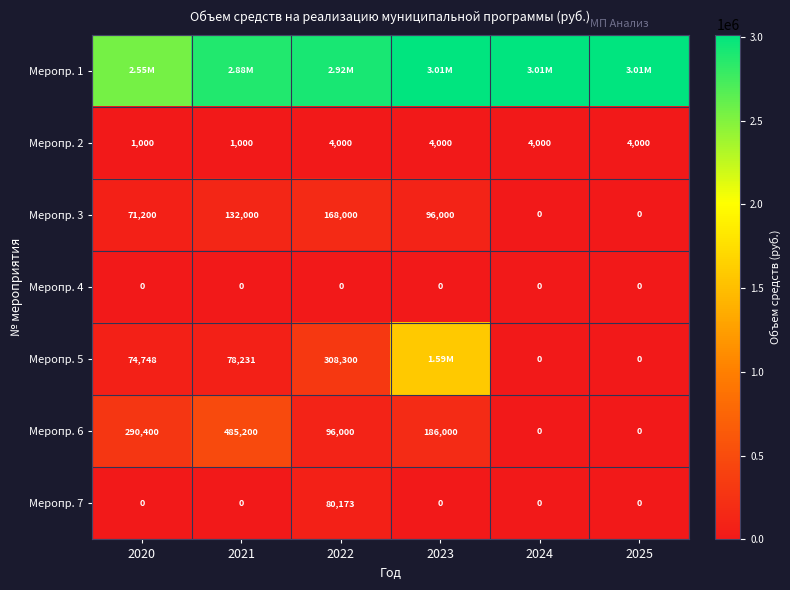

Is the value of Меропр. 2 at 2020 greater than the value of Меропр. 3 at 2024?

Yes